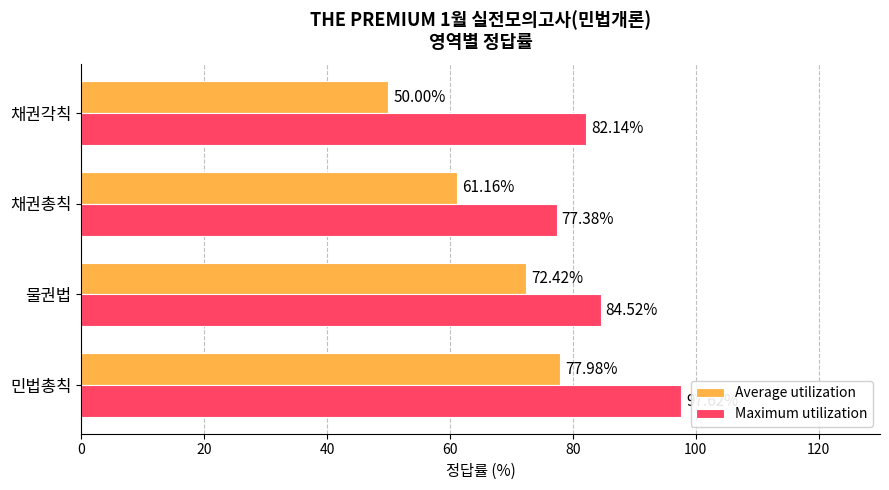

Between 물권법 and 채권각칙, which series saw the biggest shift?

Average utilization